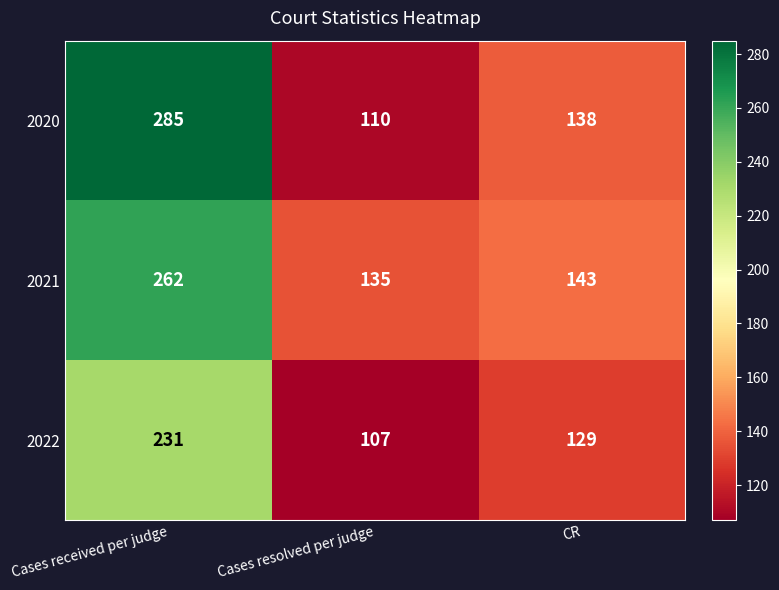

How many values in the 2021 series are below 143?

1